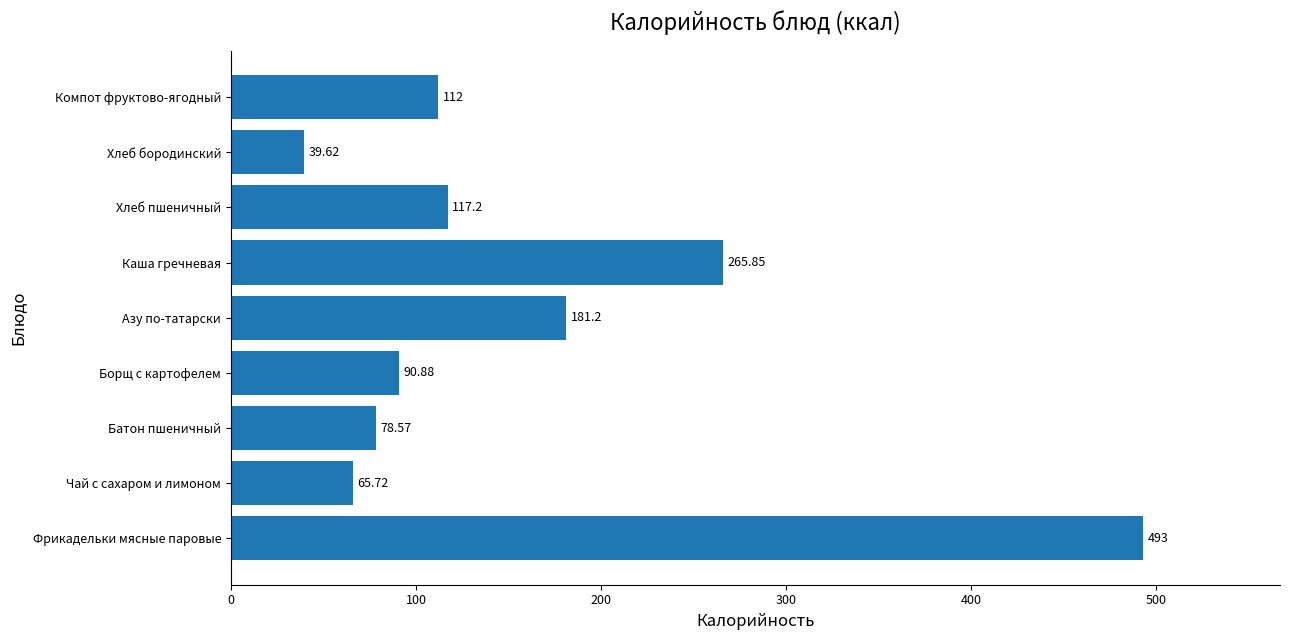

What is the sum of the values at Фрикадельки мясные паровые and Хлеб пшеничный?

610.2